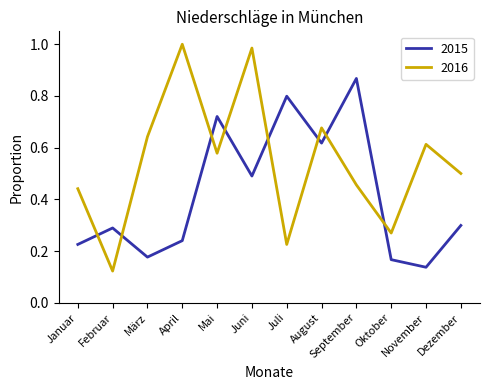

What position from the left is Juli?

7